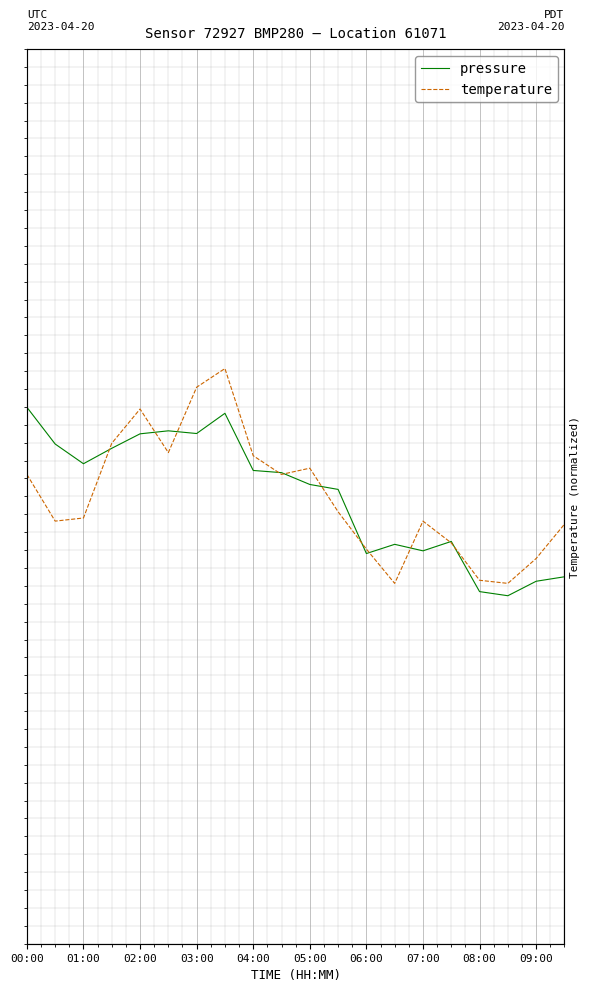

True or false: temperature and pressure intersect in this chart.

True